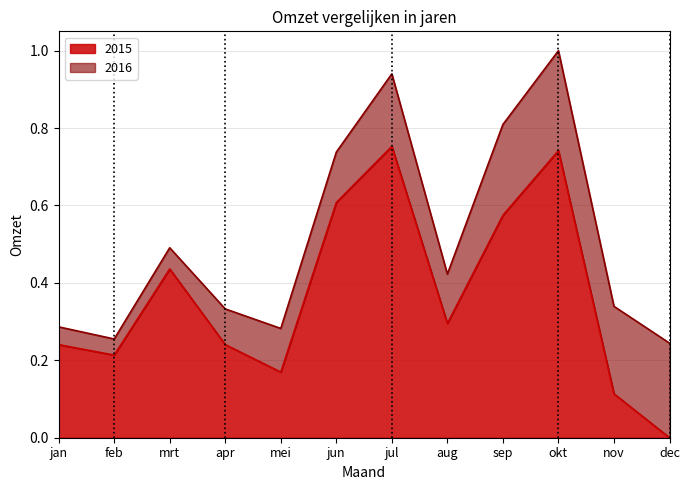

Reading right to left, what are all the values shown in this chart?

dec=0.0	nov=0.1	okt=0.7	sep=0.6	aug=0.3	jul=0.8	jun=0.6	mei=0.2	apr=0.2	mrt=0.4	feb=0.2	jan=0.2